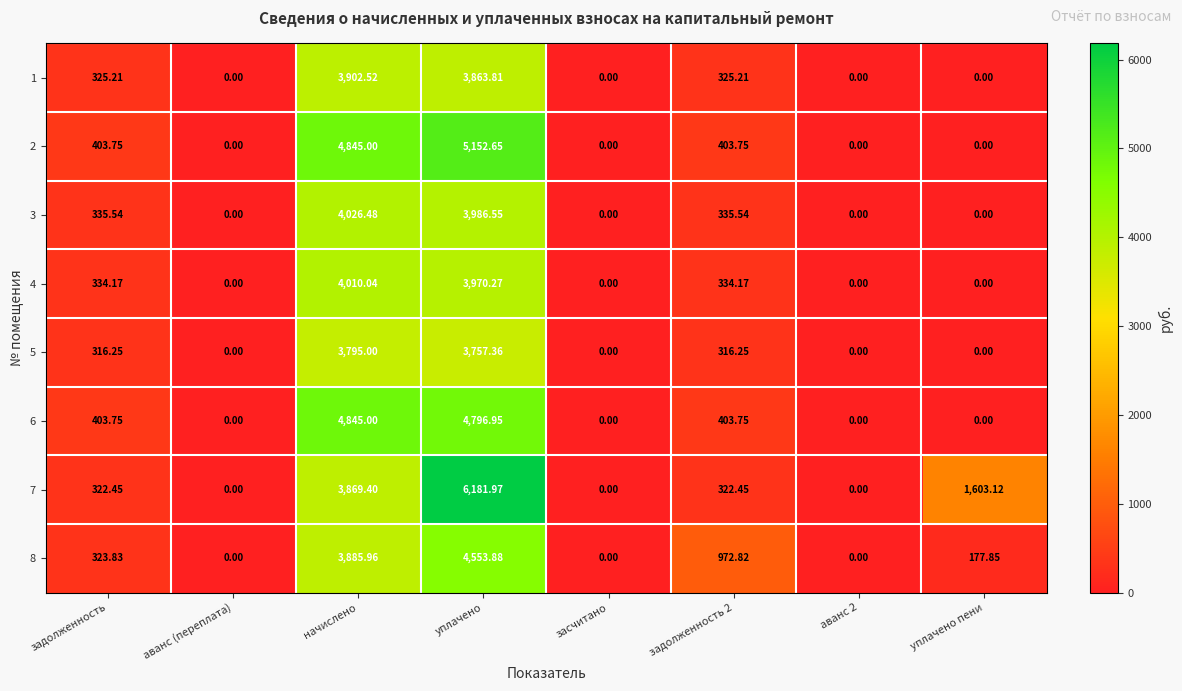

Which category has the highest value in the 2 series?

уплачено